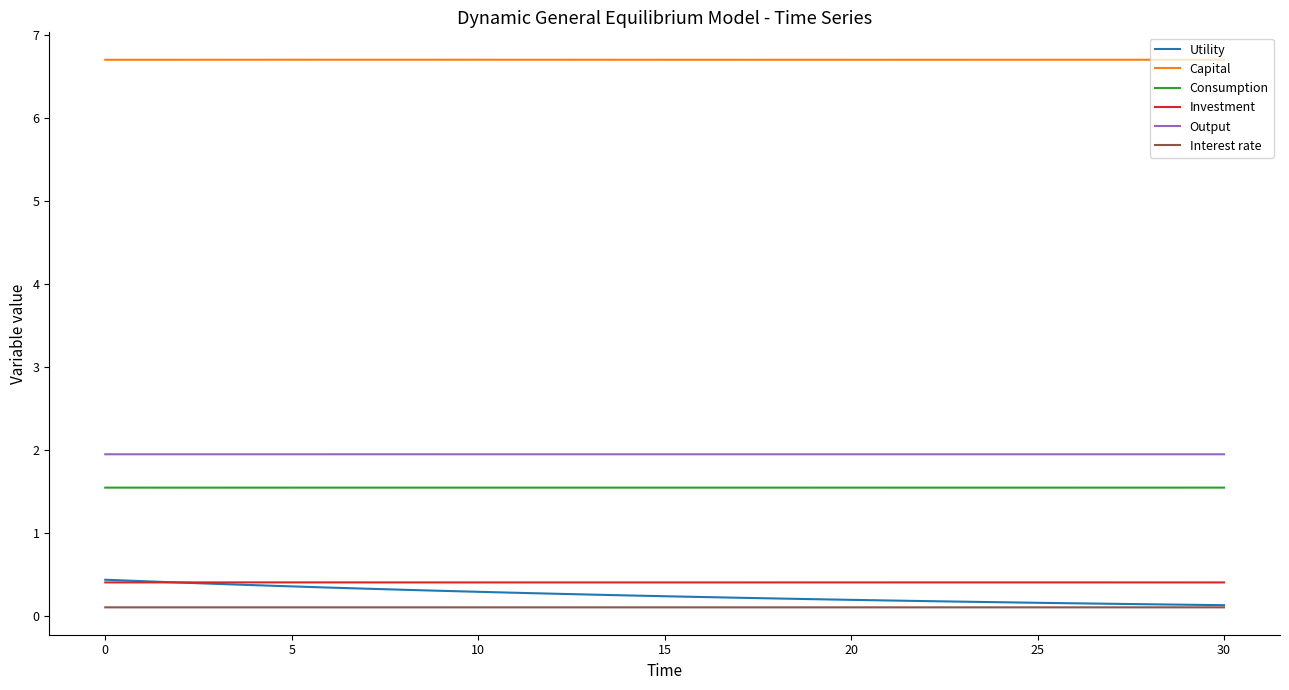

Which series has the largest total across all categories?

Capital